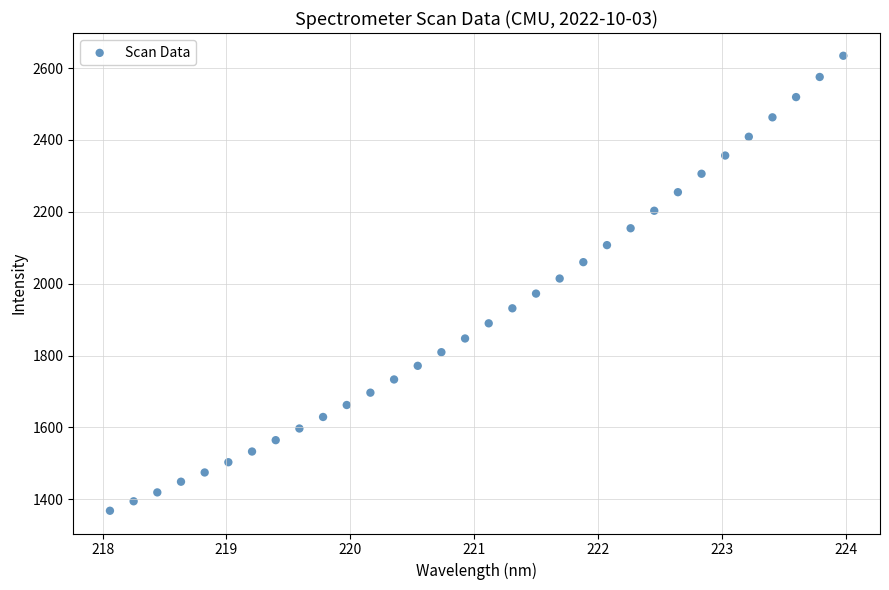

What is the range of Y values (max minus min)?

1265.9